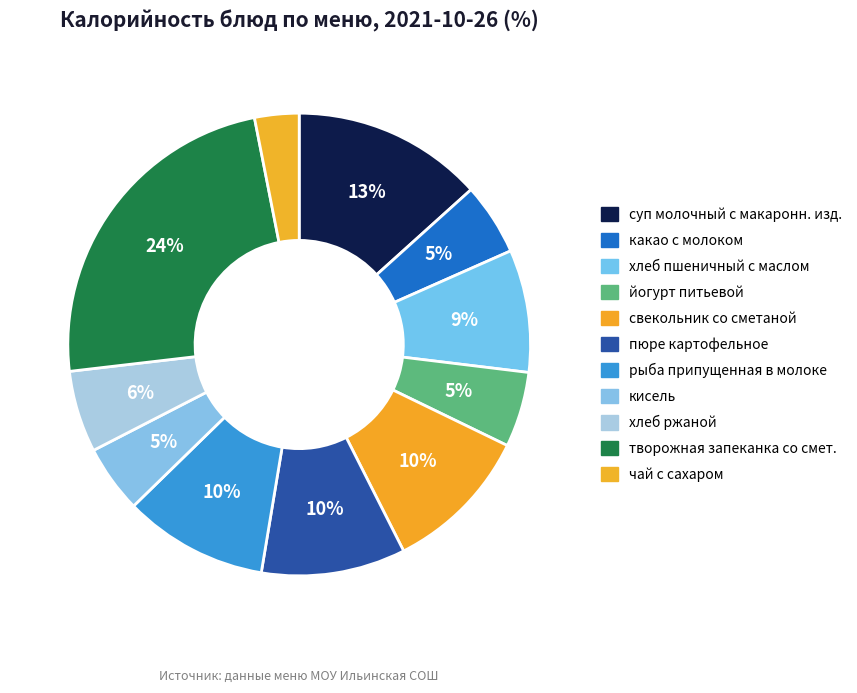

Which slice is the smallest?

чай с сахаром